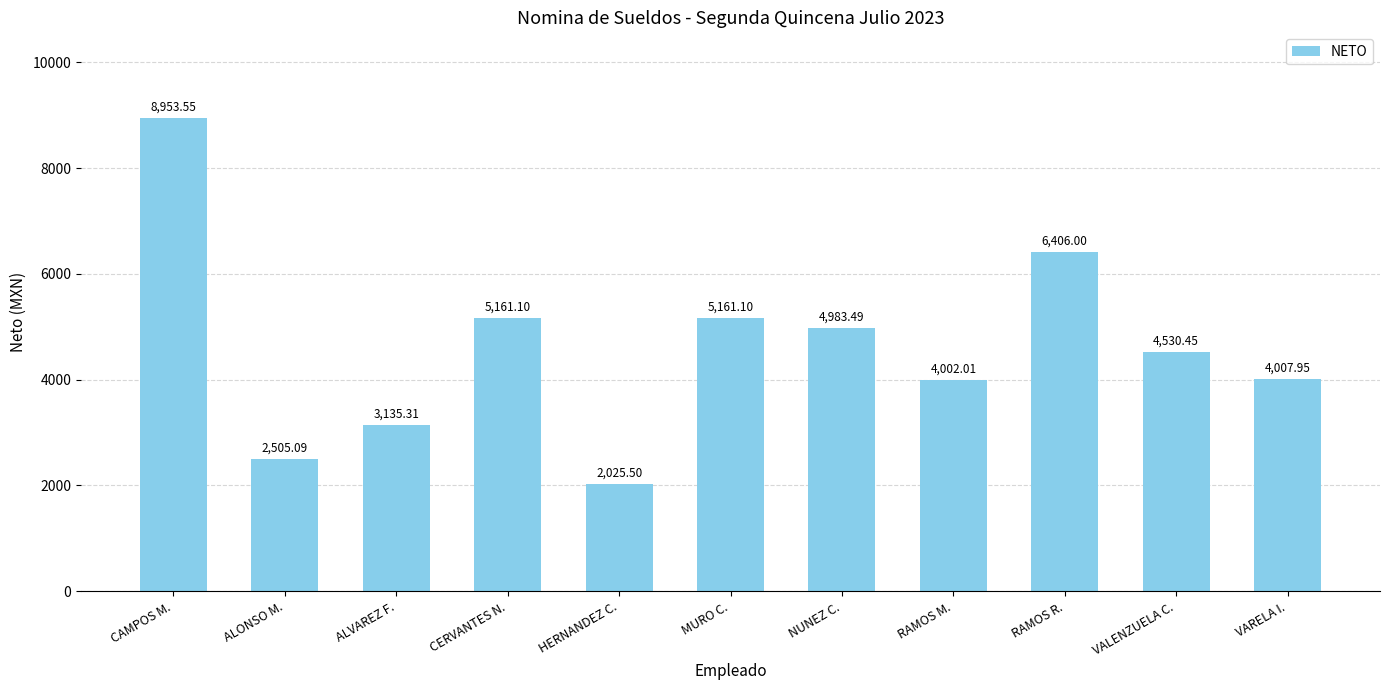

Is it true that the value at ALONSO M. is 1445.6?

False